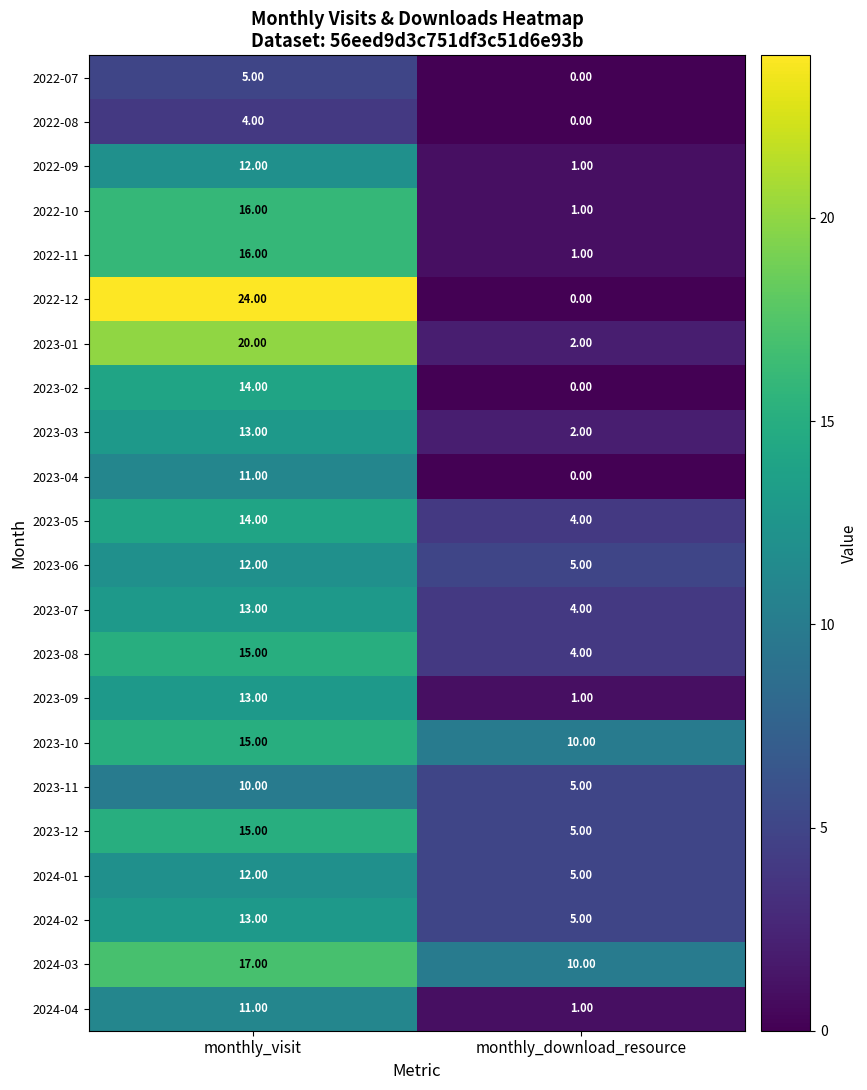

What is the difference between the highest and lowest values at monthly_download_resource?

10